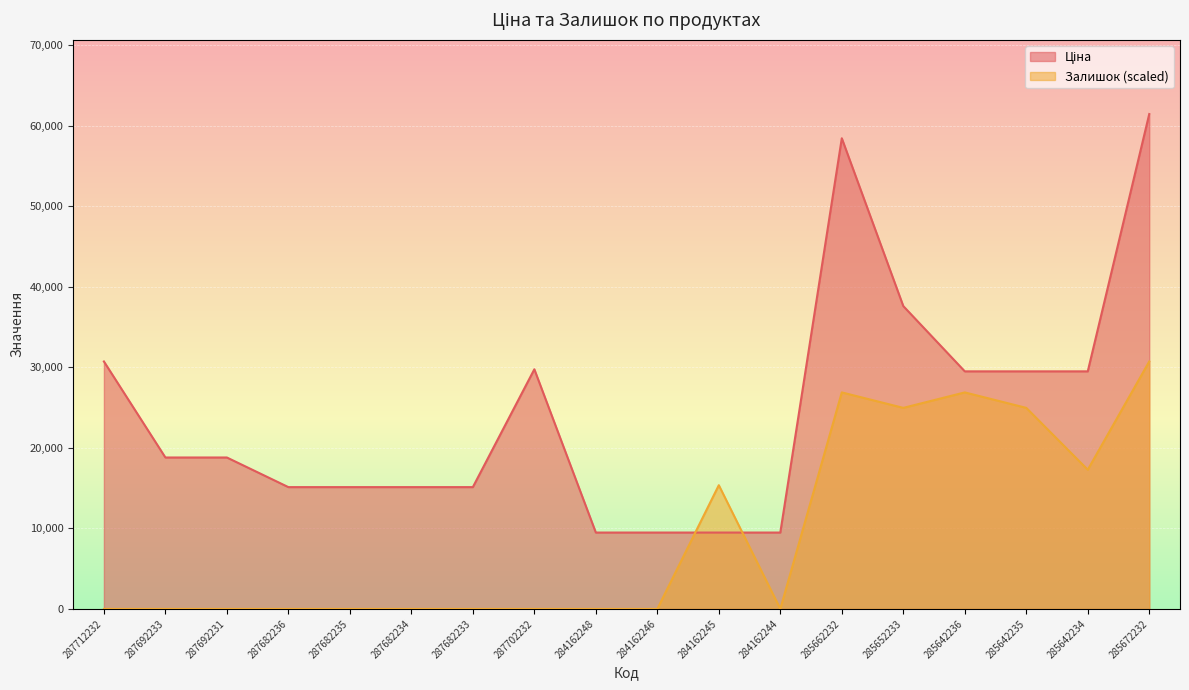

Where does the Ціна series first go above 18796?

287712232